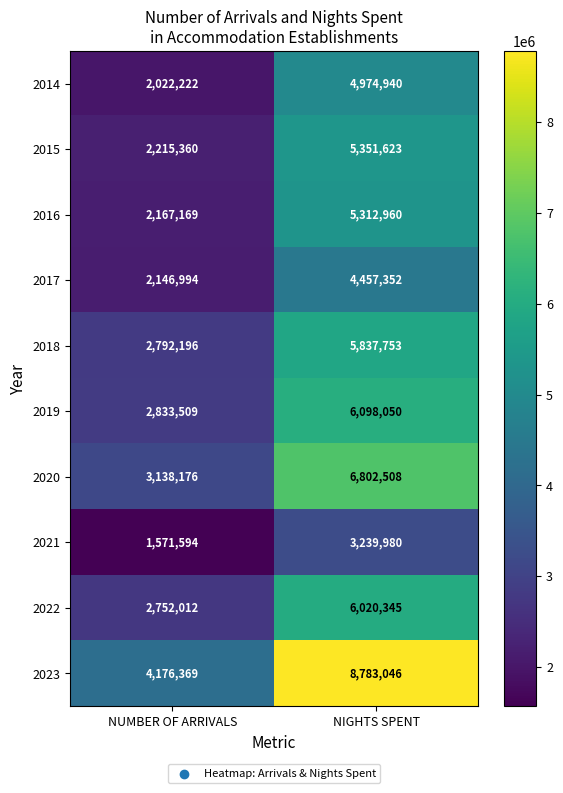

At which label is 2018 closest to 4314974?

NUMBER OF ARRIVALS